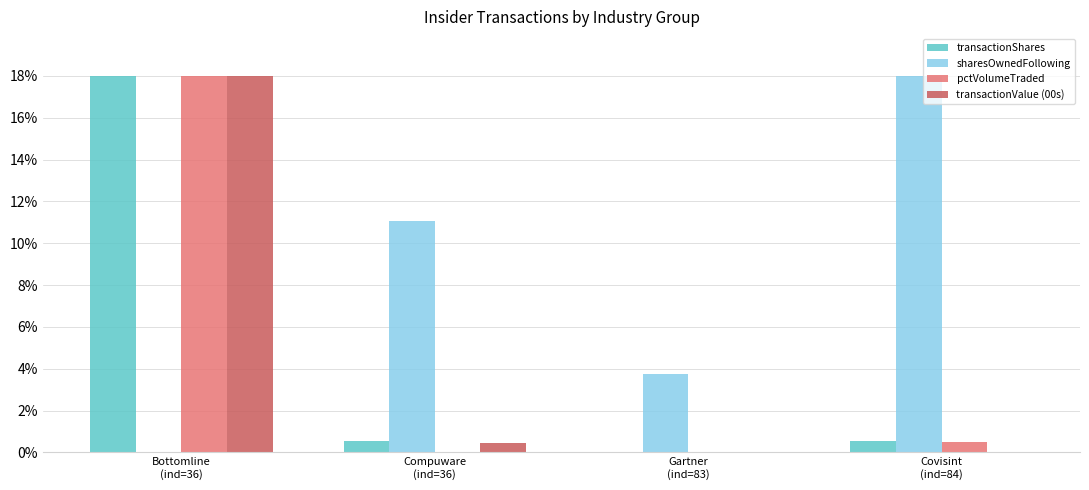

What is the sum of all transactionShares values?

19.1